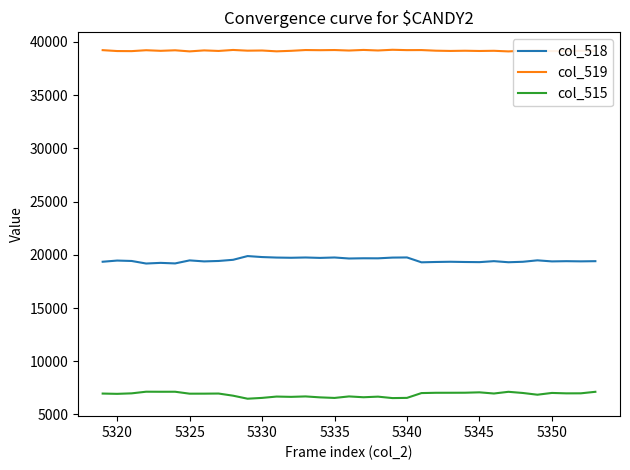

What is the difference between the maximum and second lowest values in the col_519 series?

151